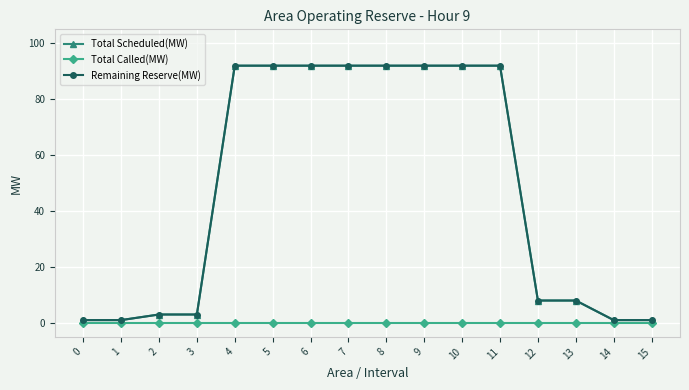

What is the value of the Total Scheduled(MW) point at the 14th from the left?

8